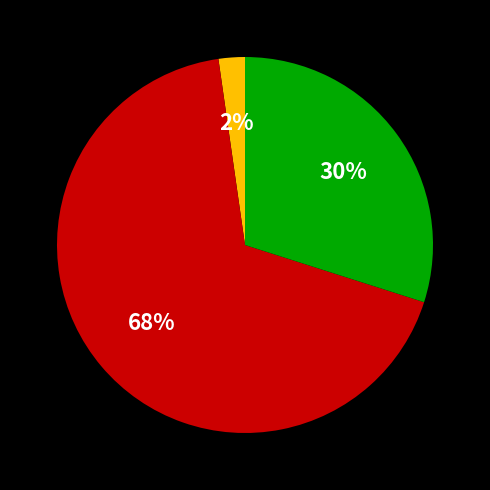

Does any single category account for the majority?

Yes